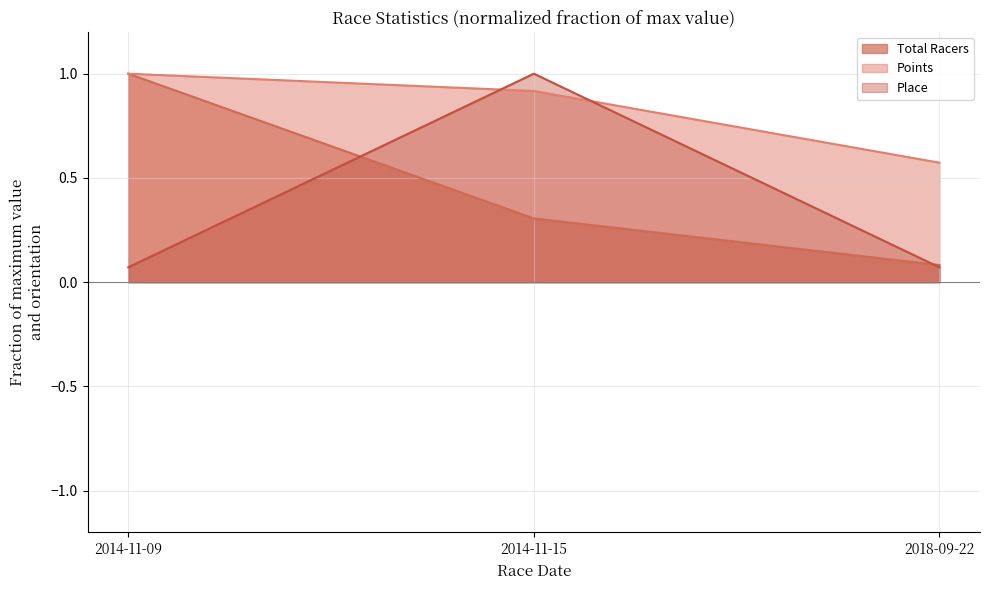

Is the value of Place at 2014-11-09 greater than the value of Points at 2014-11-15?

No